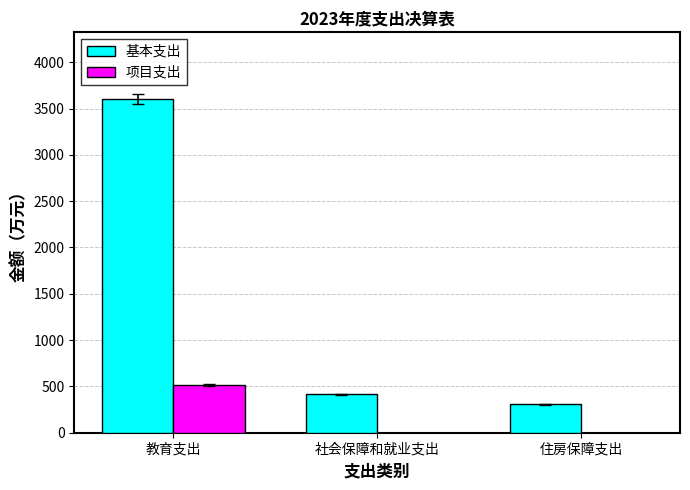

What is the difference between the 项目支出 values at 住房保障支出 and 教育支出?

515.4